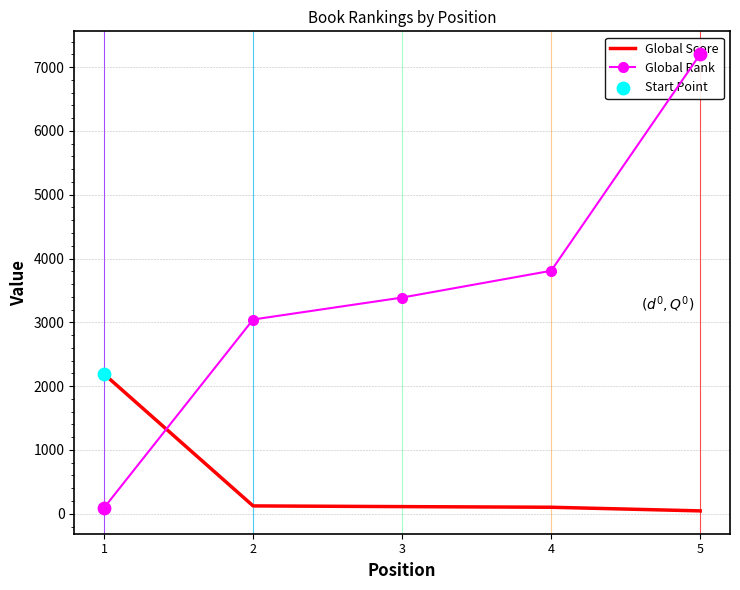

Which series reaches the minimum Y coordinate?

Global Score